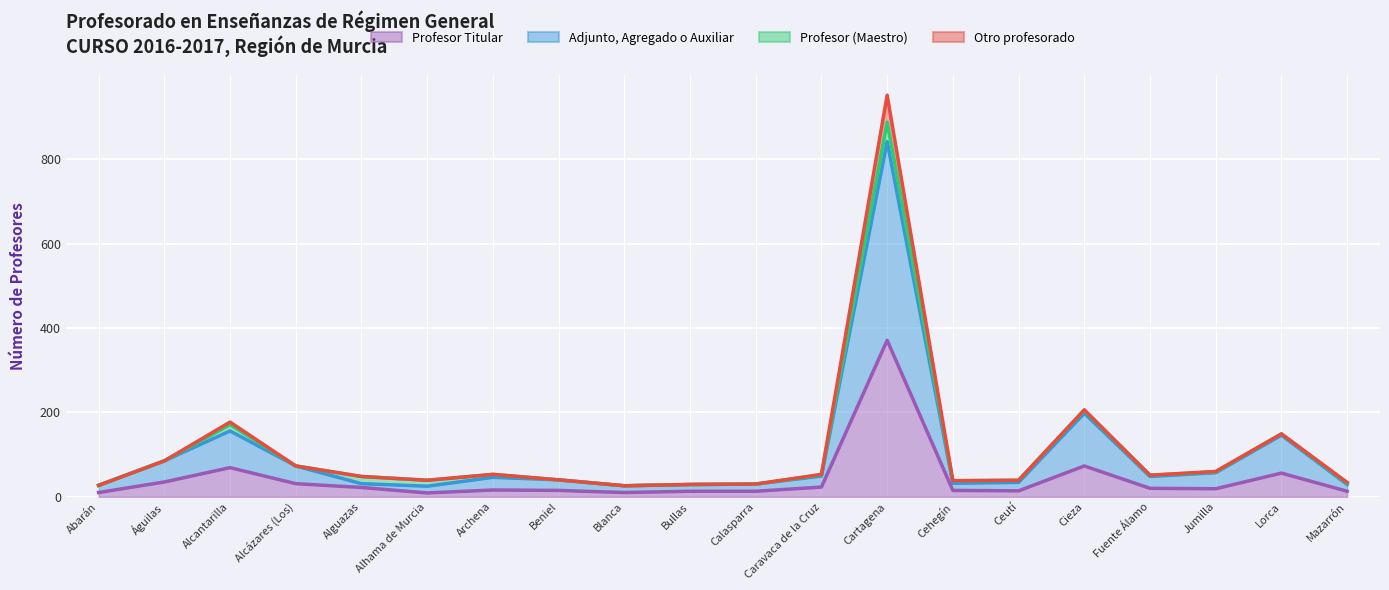

Reading left to right, list all the values displayed in this chart.

Profesor Titular: 10	35	69	31	22	9	16	15	10	13	13	23	371	15	14	73	20	19	56	13
Adjunto, Agregado o Auxiliar: 27	85	156	73	31	25	46	40	26	29	30	49	842	32	34	198	48	57	146	29
Profesor (Maestro): 27	85	171	73	48	39	53	40	26	29	30	52	888	38	39	205	51	59	149	32
Otro profesorado: 27	85	177	73	48	39	53	40	26	29	30	53	952	38	39	206	51	60	149	34